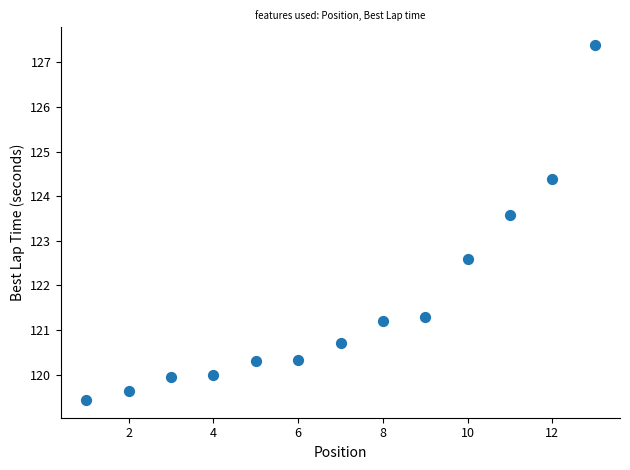

What Y value in the scatter plot is closest to 123?

122.6